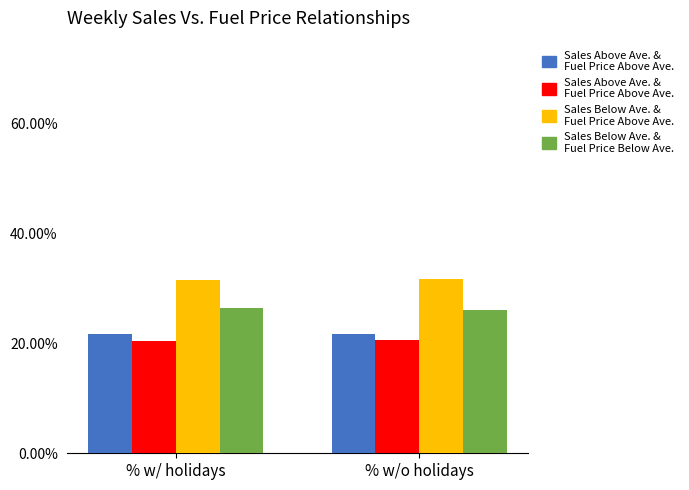

Are the bars grouped side by side (vs. stacked)?

Yes